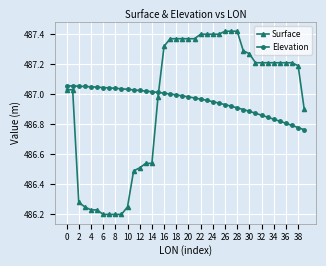

What is the sum of all Surface values?

19478.3